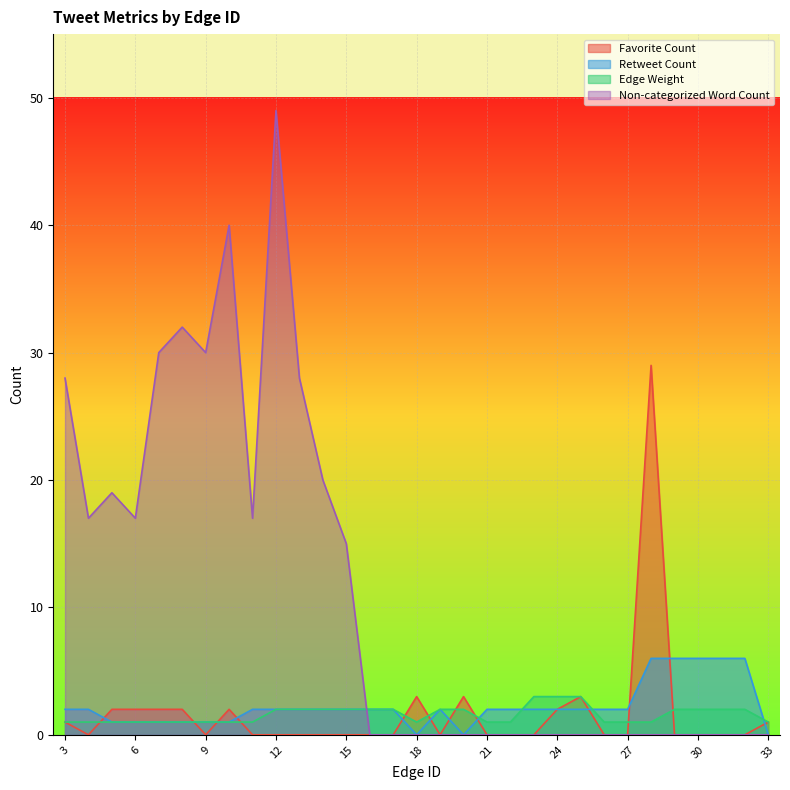

At which category does Favorite Count reach its first local peak?

10